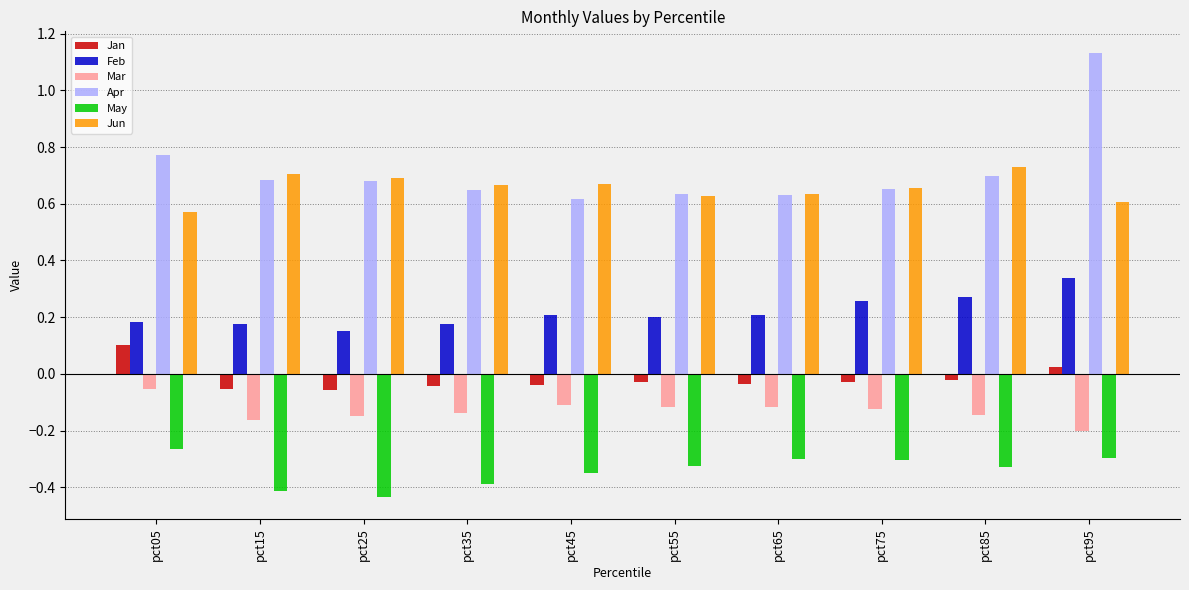

List the series in order of their peak value, lowest first.

May, Mar, Jan, Feb, Jun, Apr